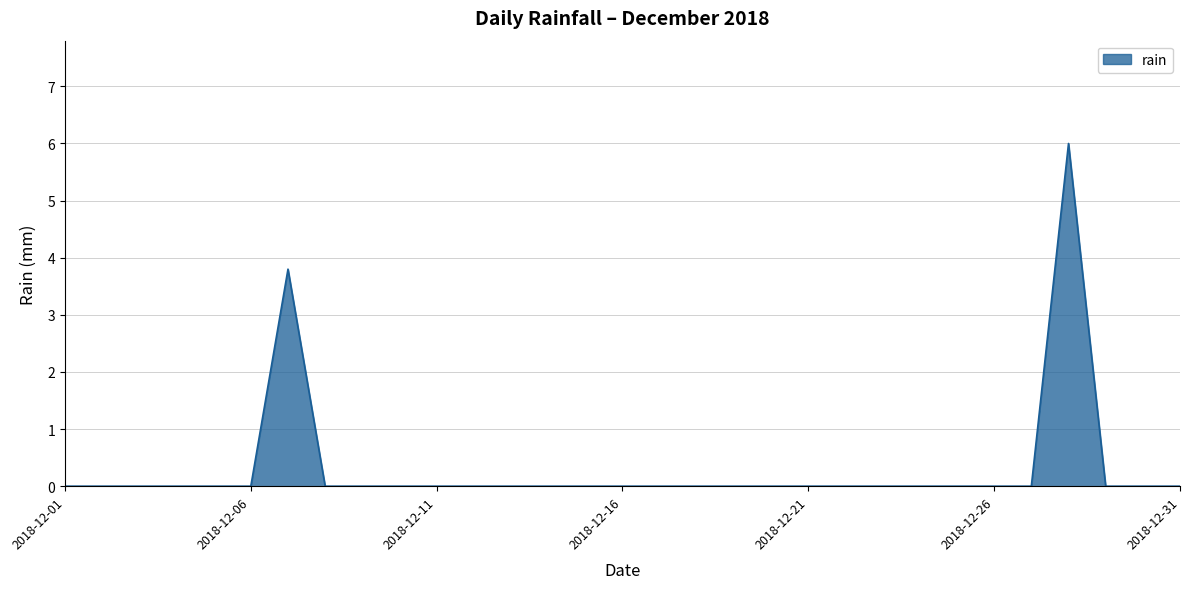

How many values are between 0 and 1?

29